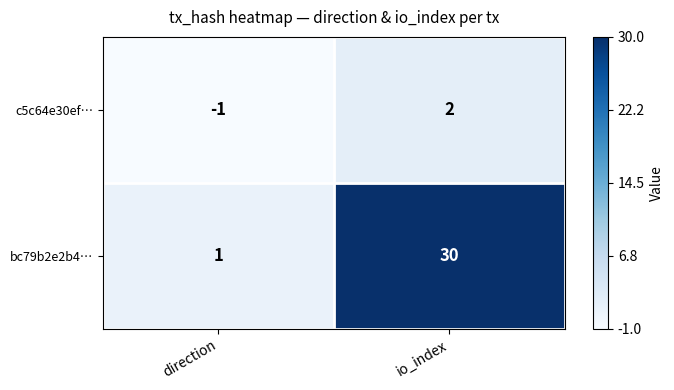

What is the sum of the bc79b2e2b4… values at direction and io_index?

31